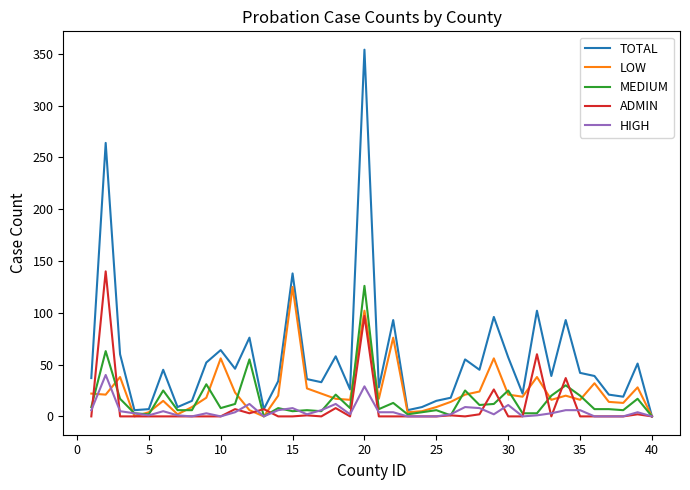

What is the maximum value shown in the chart?

354